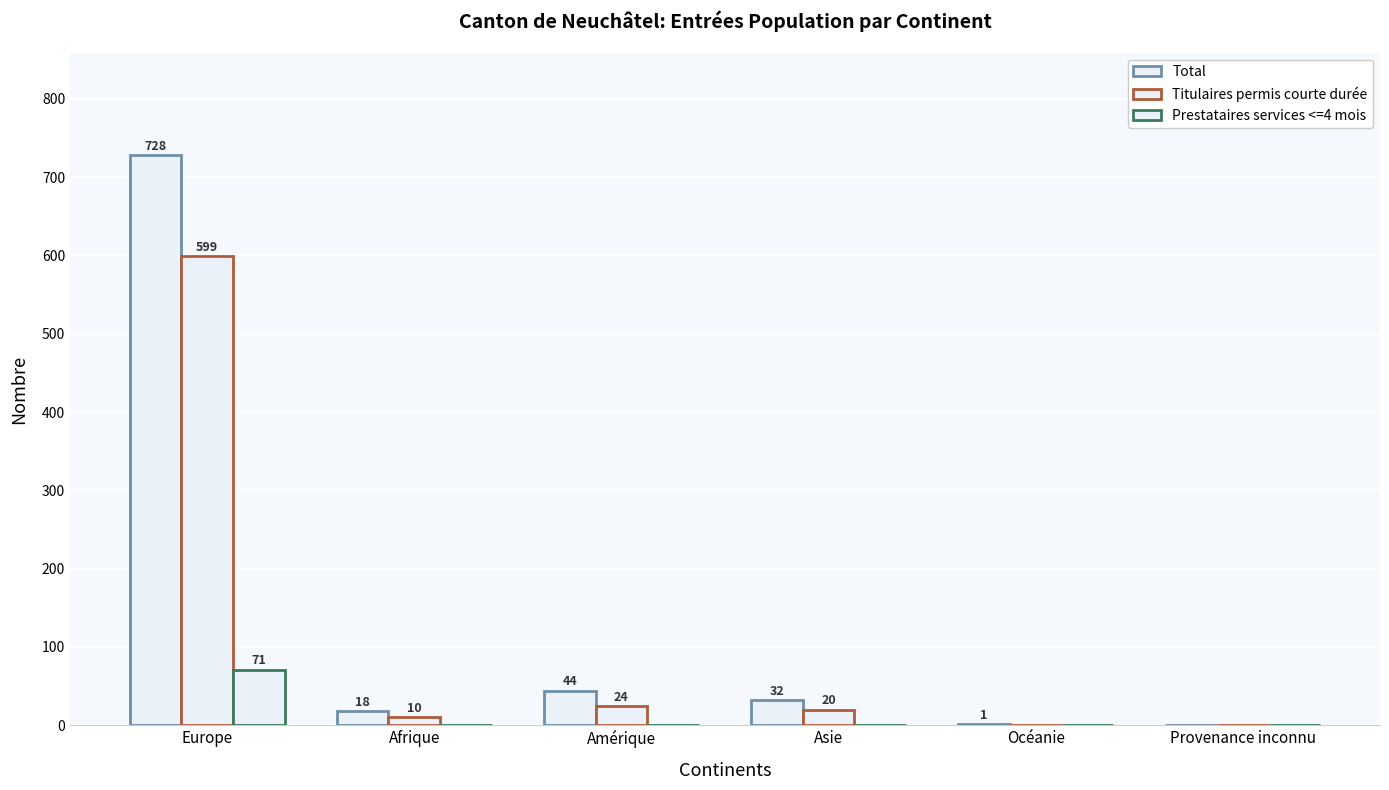

Are the bars horizontal?

No